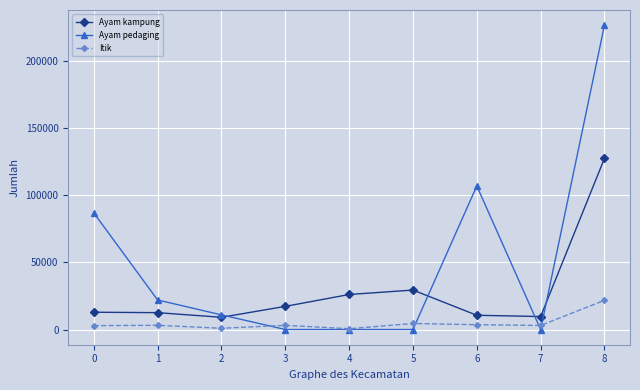

List the series in order of their peak value, highest first.

Ayam pedaging, Ayam kampung, Itik